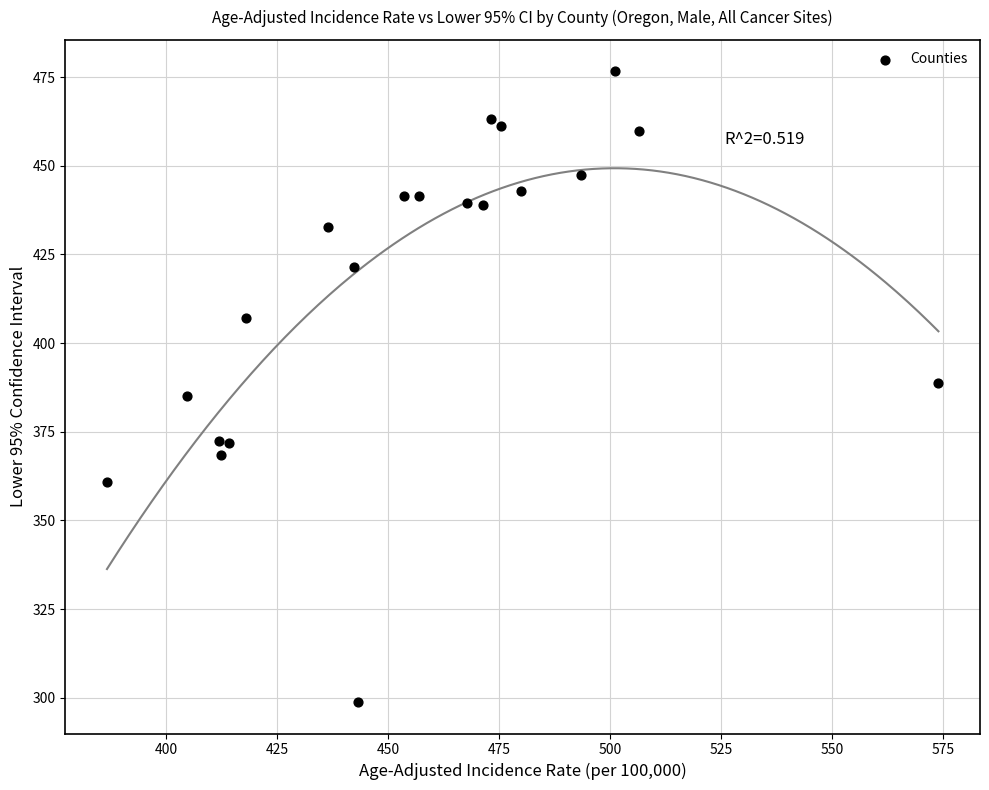

What is the range of X values (max minus min)?

187.4